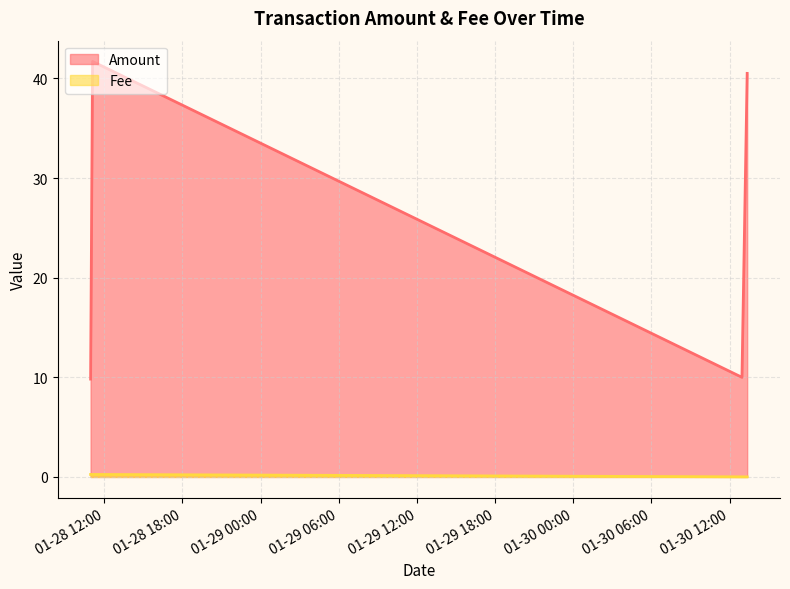

Which series has the largest range (max minus min)?

Amount